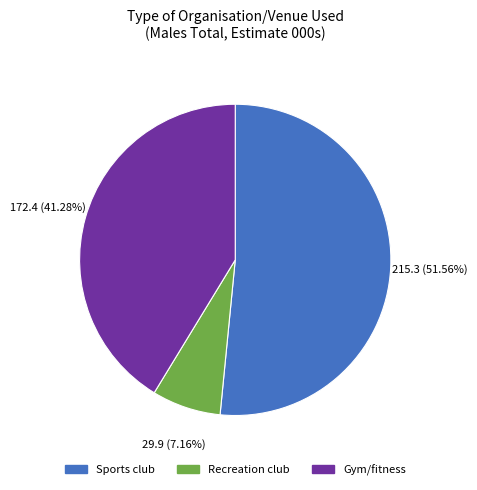

Does any single category account for the majority?

Yes